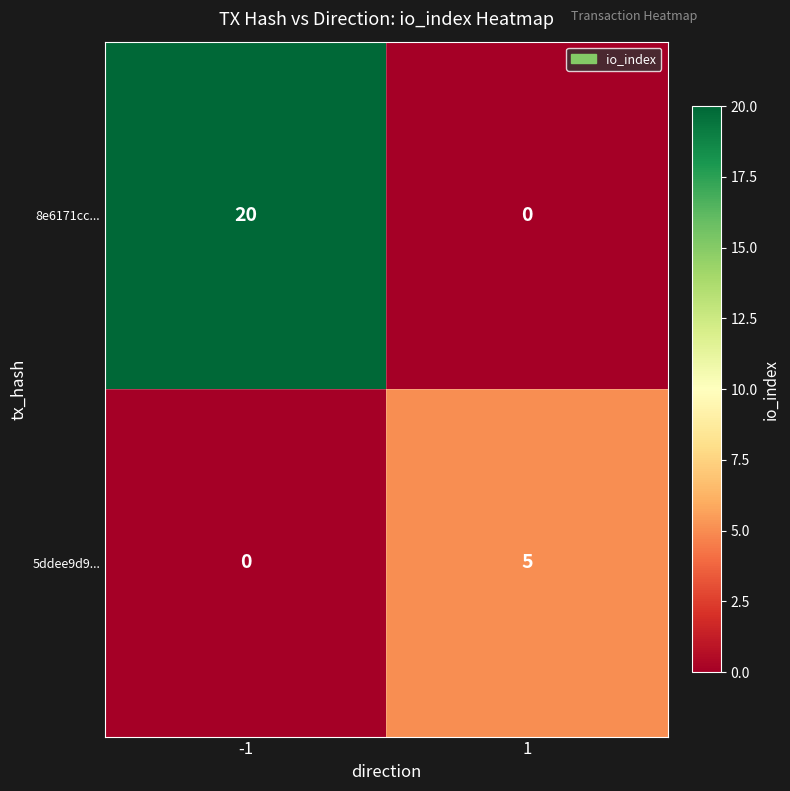

What is the total value across all series at 1?

5